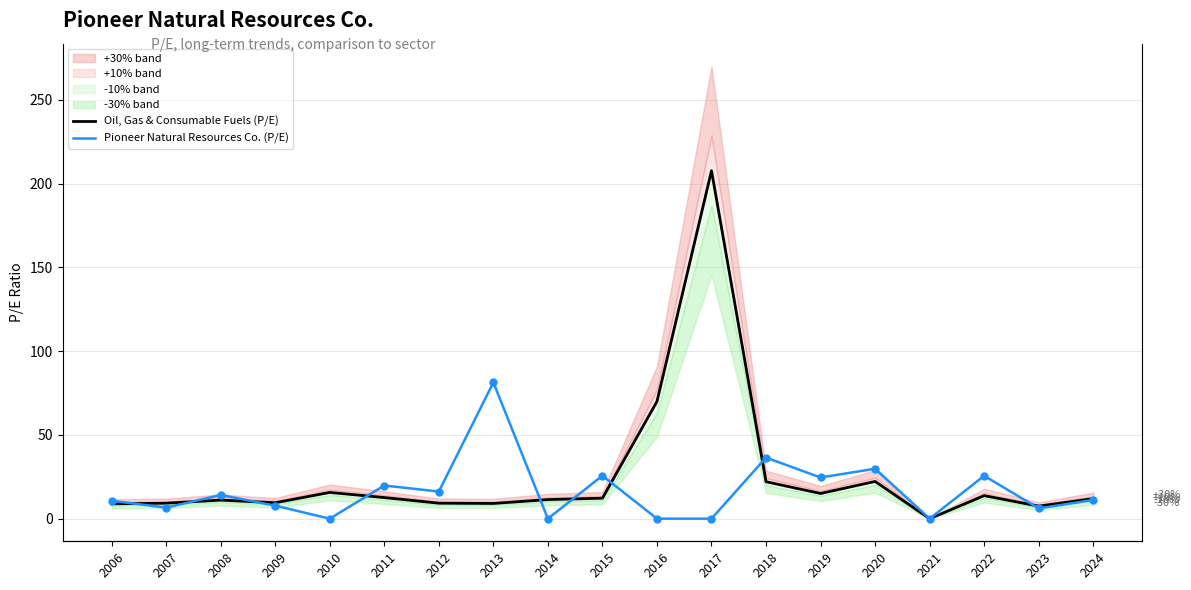

Which series has the largest total across all categories?

Oil, Gas & Consumable Fuels (P/E)